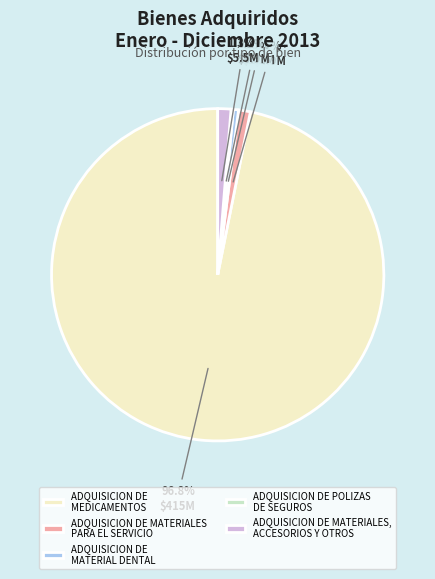

How much of the chart is everything except ADQUISICION DE MATERIAL DENTAL?

99.5%